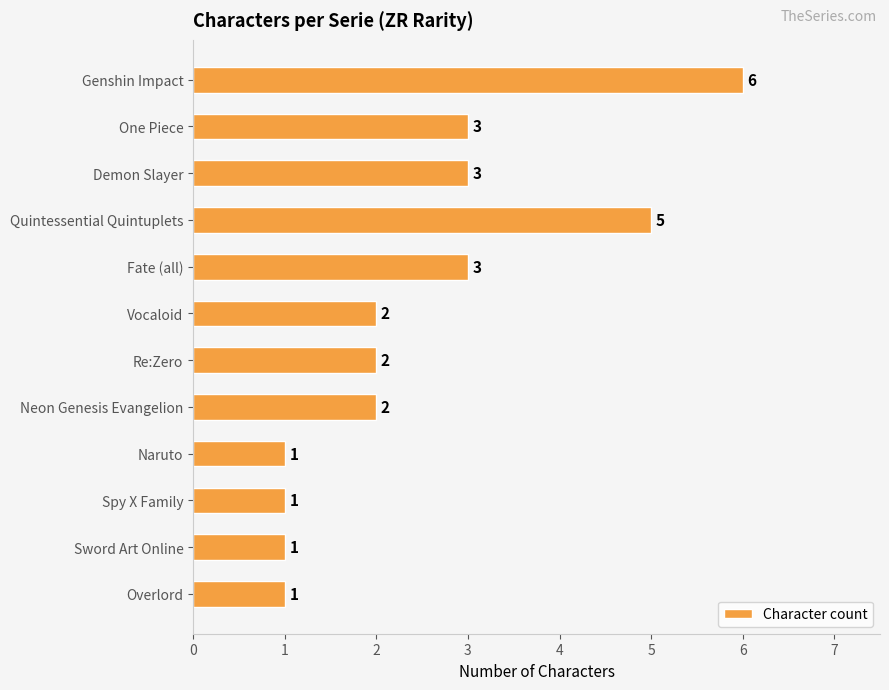

Which has a higher value, Vocaloid or Overlord?

Vocaloid